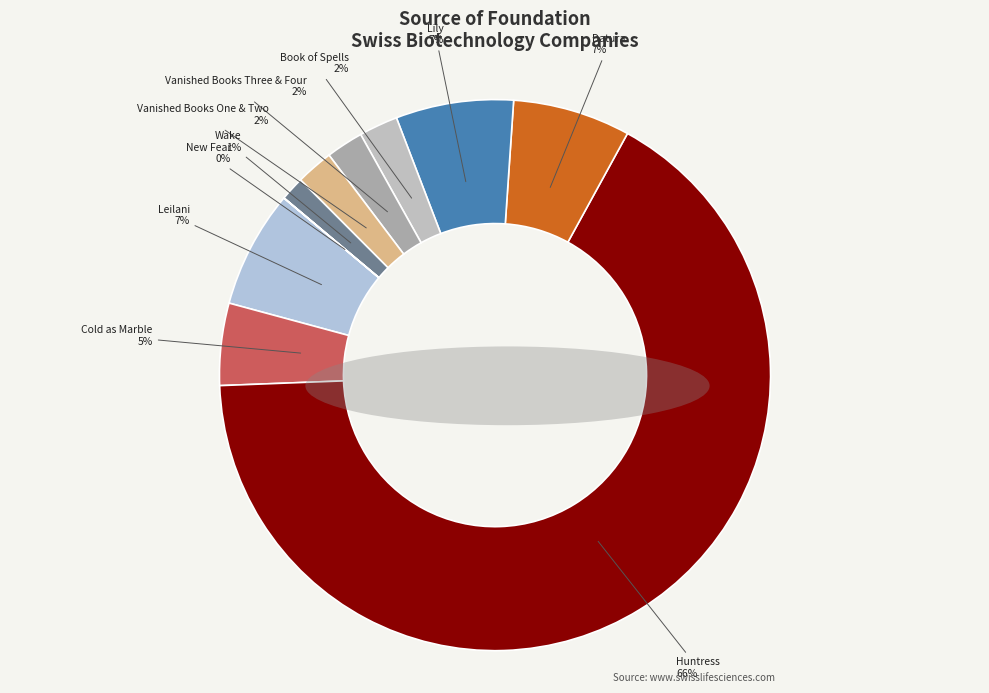

True or false: Vanished Books Three & Four accounts for 2% of the total.

True